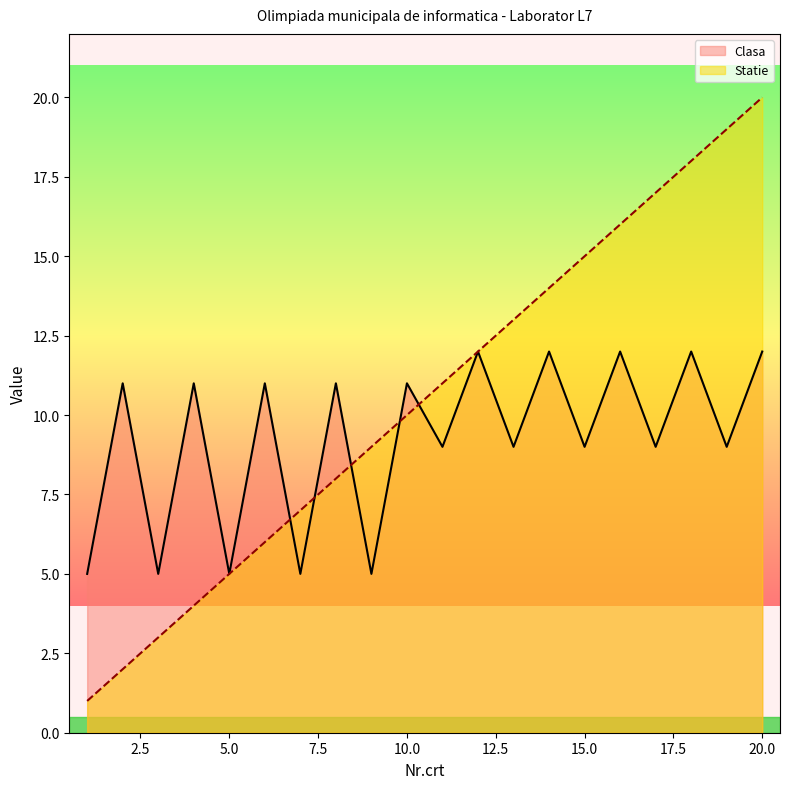

Reading left to right, list all the values displayed in this chart.

Clasa: 1=5	2=11	3=5	4=11	5=5	6=11	7=5	8=11	9=5	10=11	11=9	12=12	13=9	14=12	15=9	16=12	17=9	18=12	19=9	20=12
Statie: 1=1	2=2	3=3	4=4	5=5	6=6	7=7	8=8	9=9	10=10	11=11	12=12	13=13	14=14	15=15	16=16	17=17	18=18	19=19	20=20